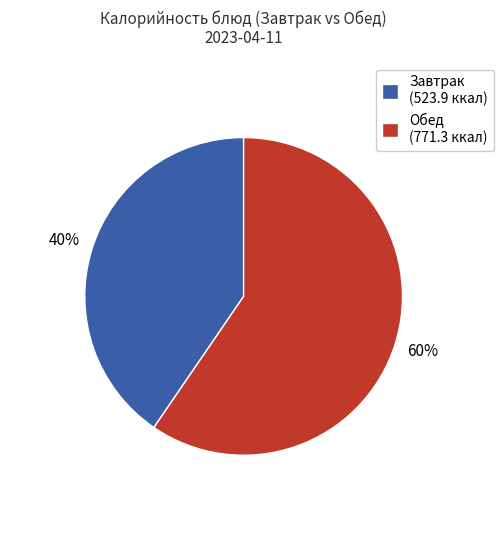

What is the largest slice in the pie chart?

Обед (771.3 ккал)